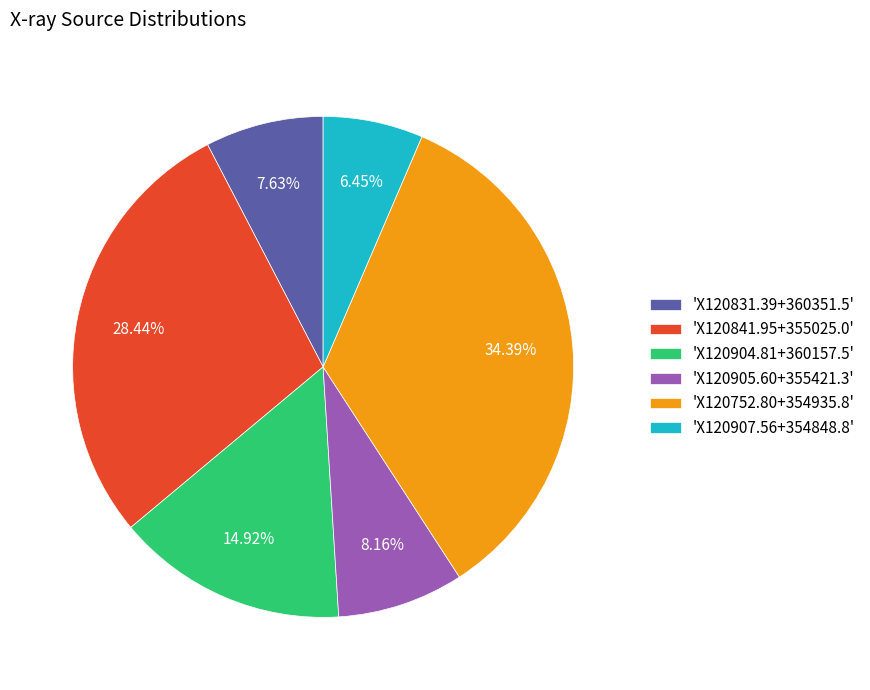

Count the number of slices in the pie.

6